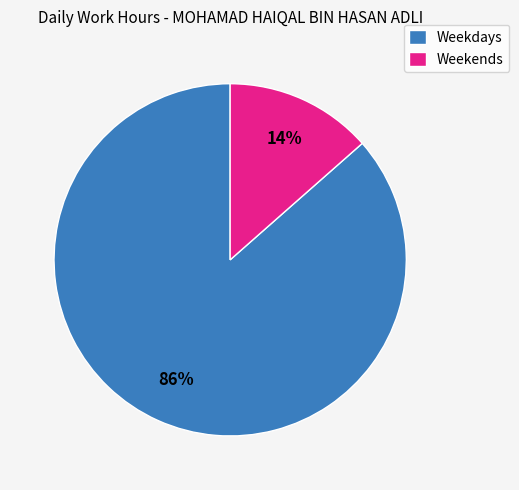

How many segments does this pie chart have?

2